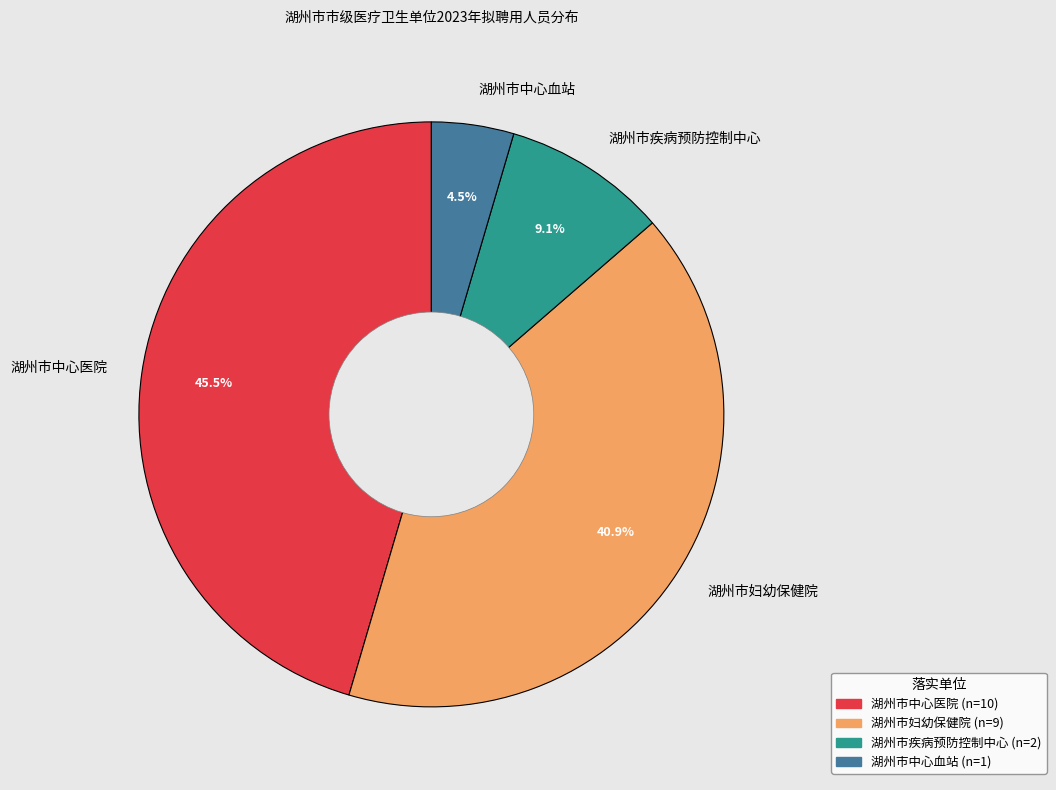

How many segments does this pie chart have?

4